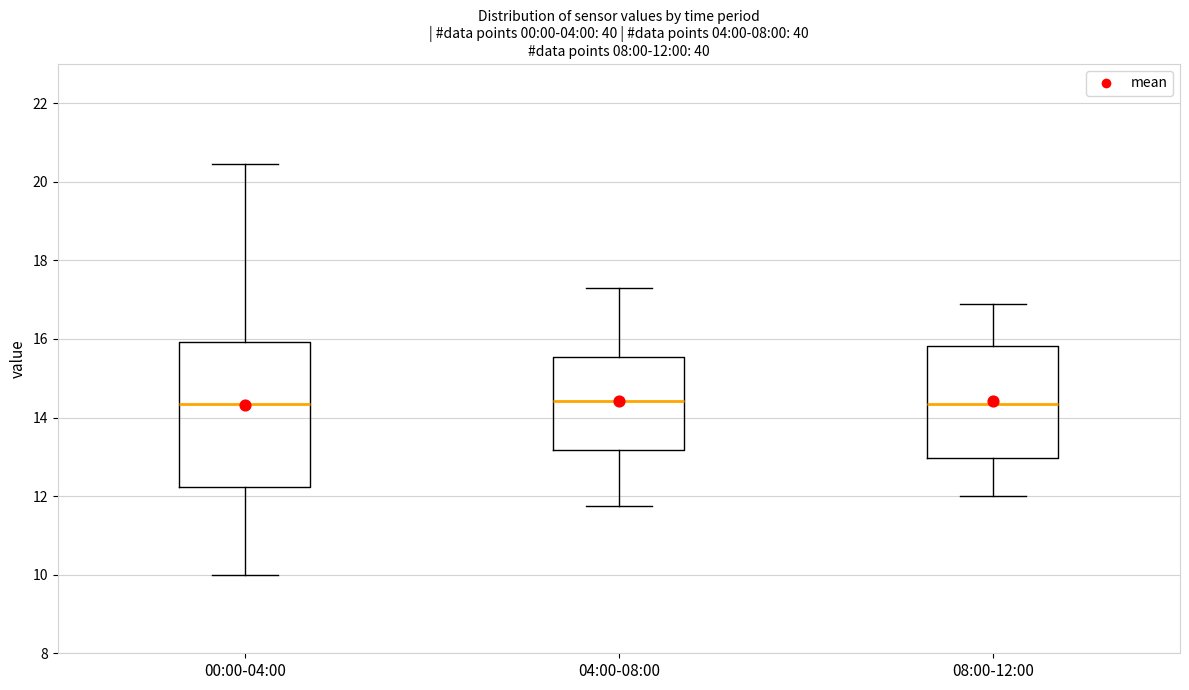

Which box is the tallest, from its lower edge to its upper edge?

00:00-04:00